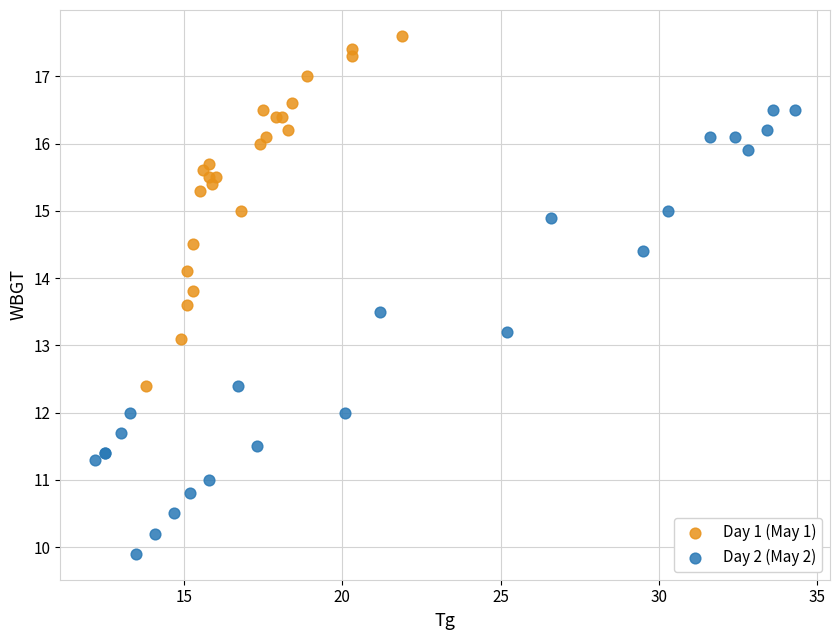

What are all the series names shown in the legend?

Day 1 (May 1), Day 2 (May 2)